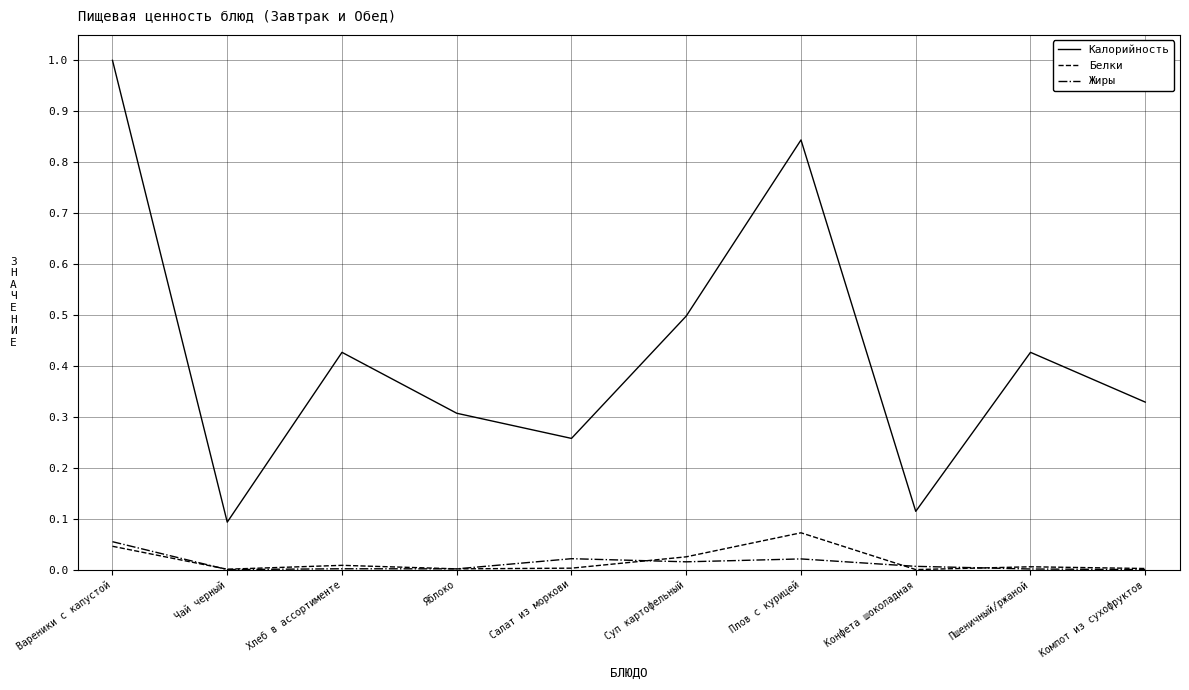

What is the difference between the highest and lowest values at Вареники с капустой?

1.0